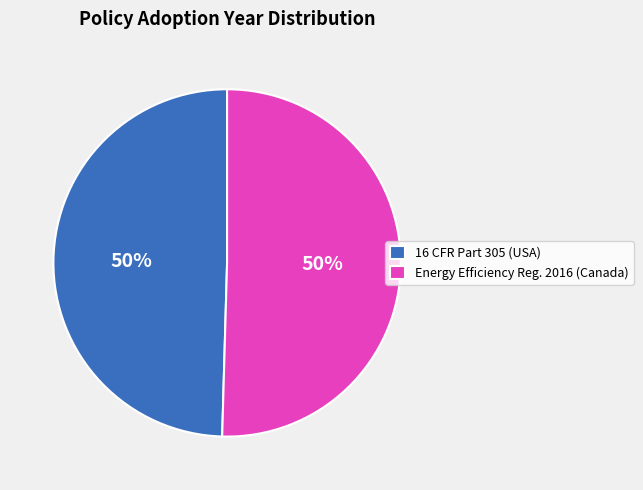

Is it true that 16 CFR Part 305 (USA) is 37% of the pie?

False